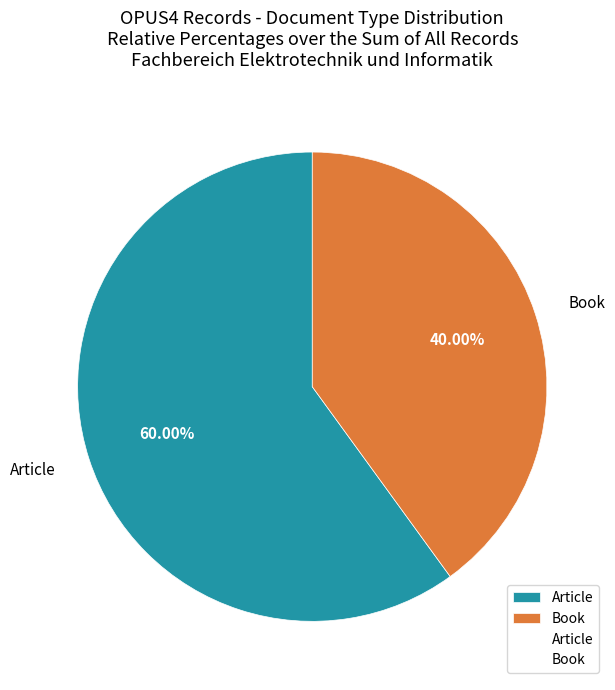

What is the ratio of the value at Book to the value at Article?

0.7